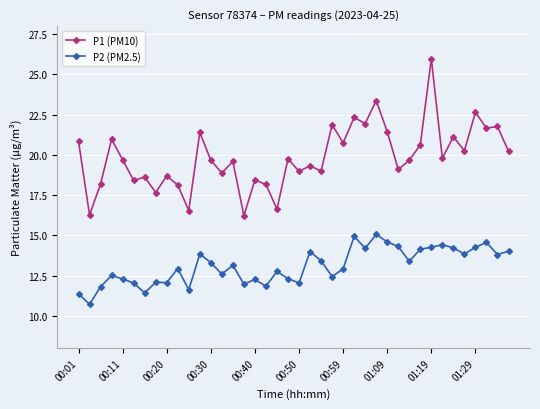

Which series has the largest range (max minus min)?

P1 (PM10)